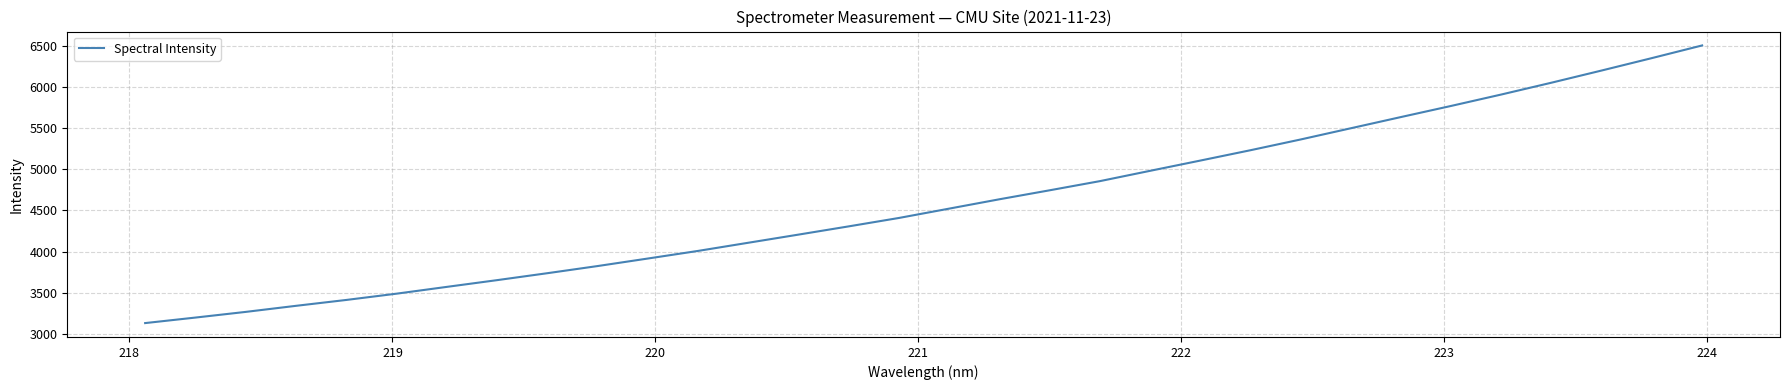

What is the difference between the maximum and minimum values?

3370.7